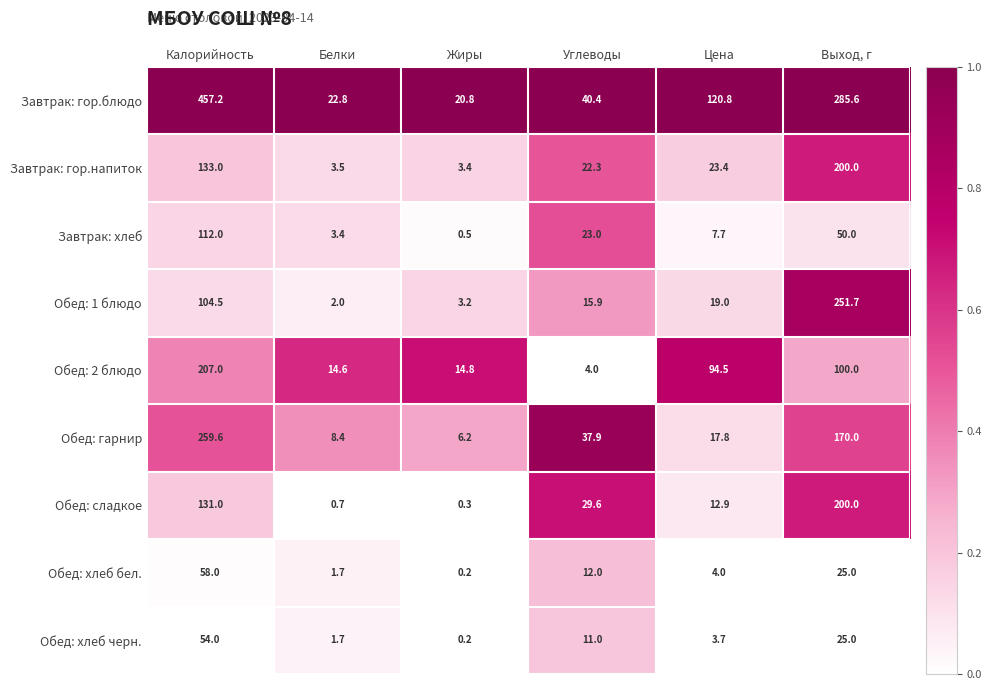

What is the total value across all series at Углеводы?

196.1